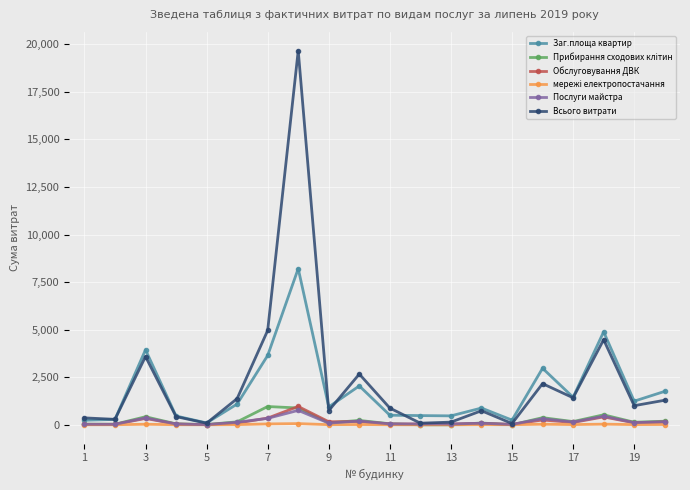

Is this an area chart (filled region under the line)?

No